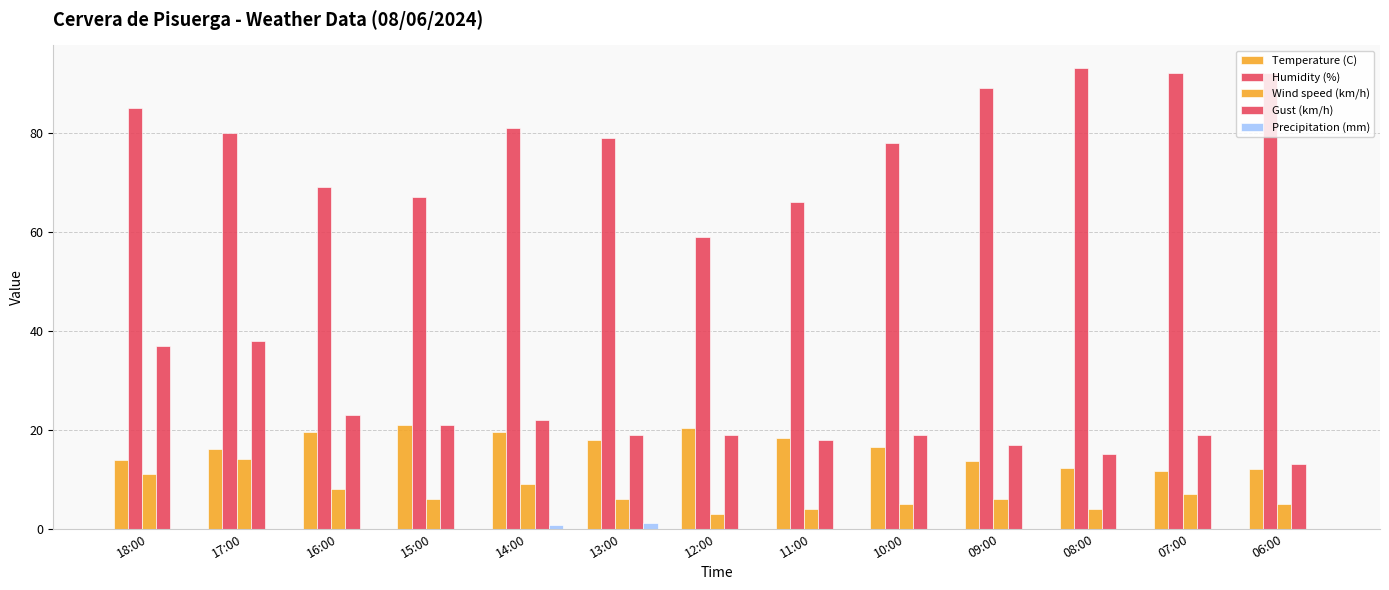

Is the value of Precipitation (mm) at 18:00 greater than the value of Gust (km/h) at 10:00?

No